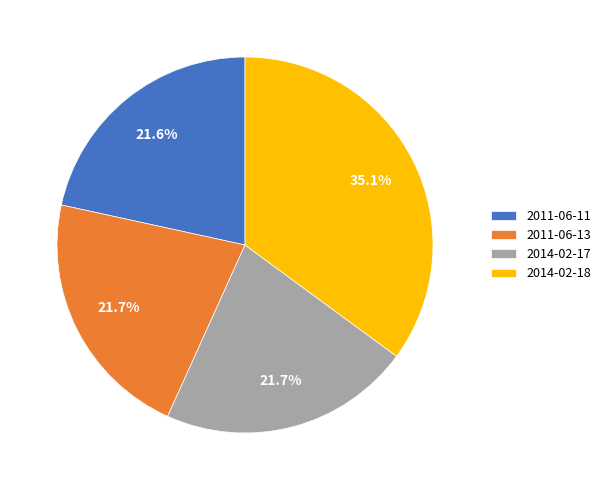

To the nearest percent, what is the average slice percentage?

25%